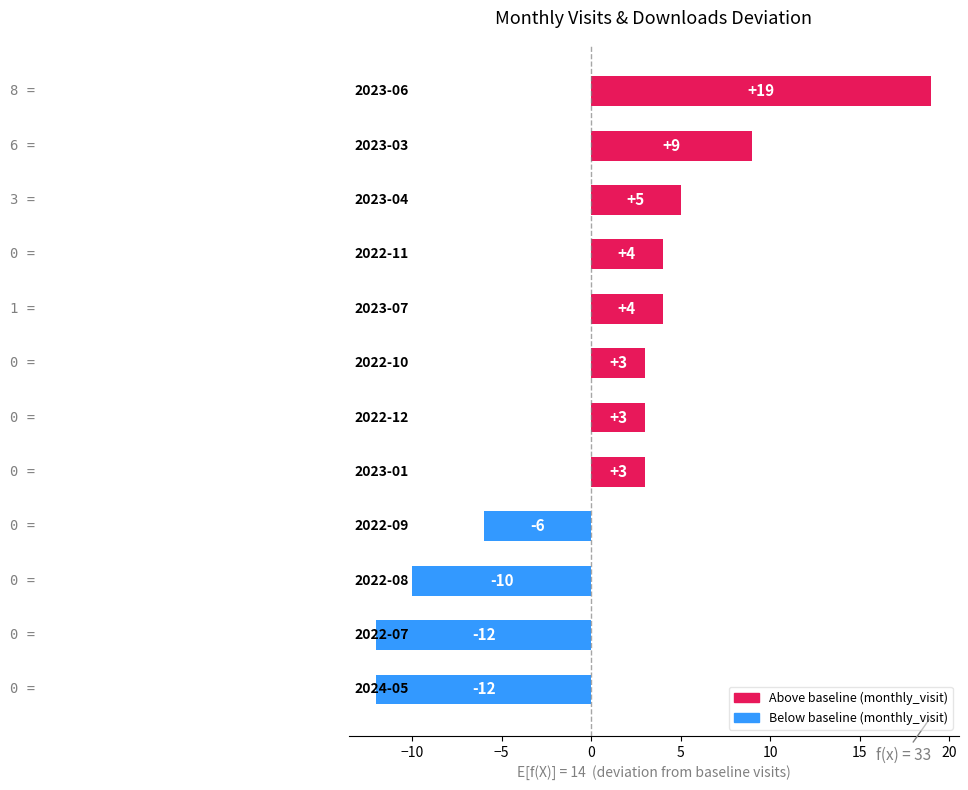

What is the sum of all values?

10